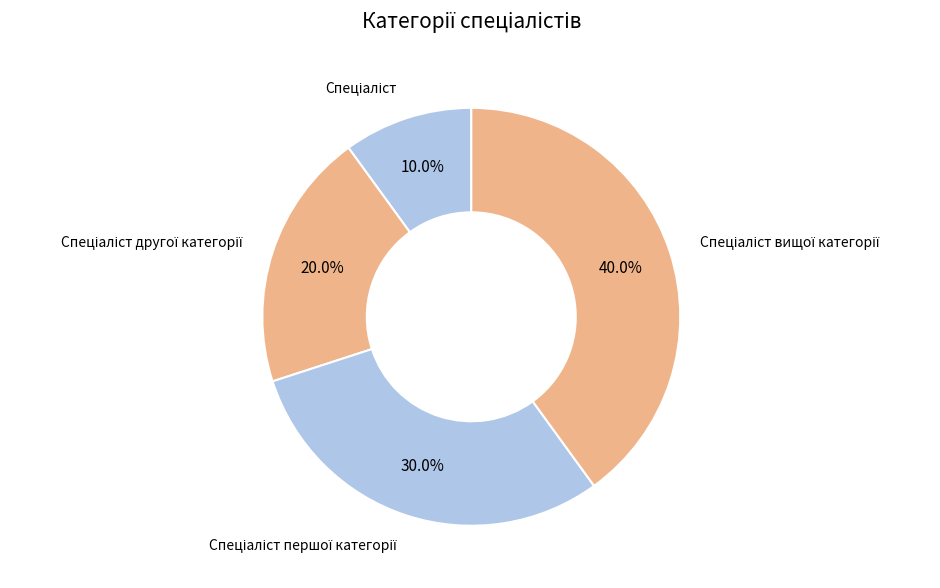

To the nearest percent, what is the average slice percentage?

25%